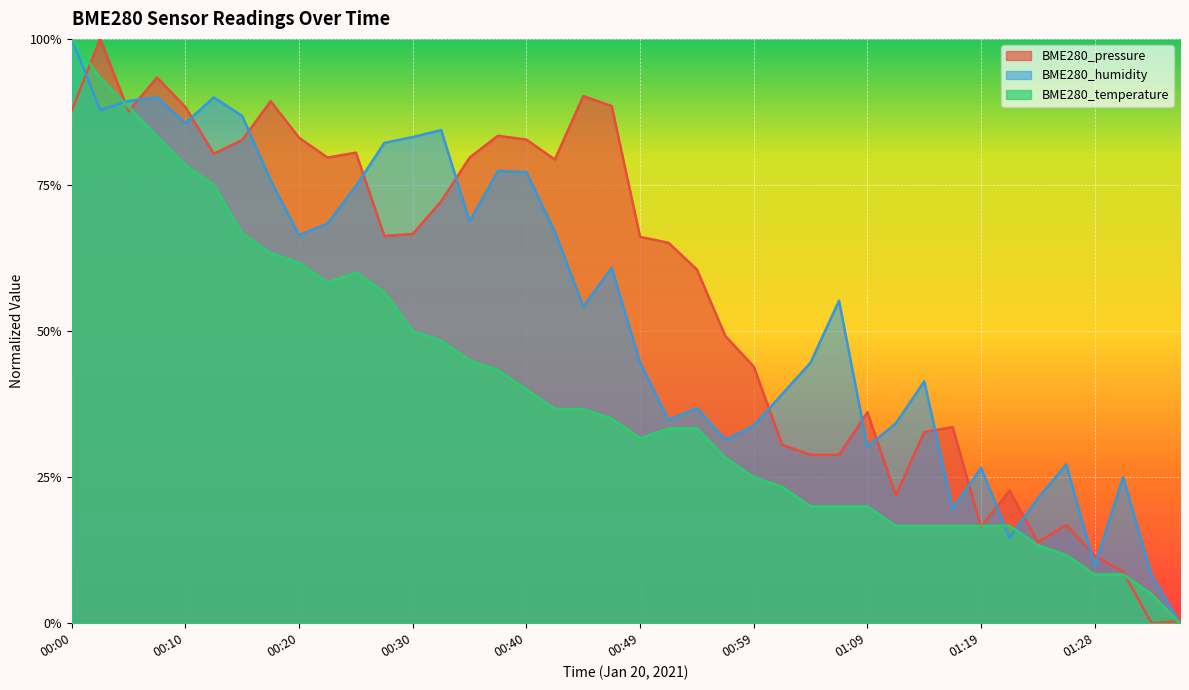

What is the difference between the maximum and minimum values in the BME280_temperature series?

1.0